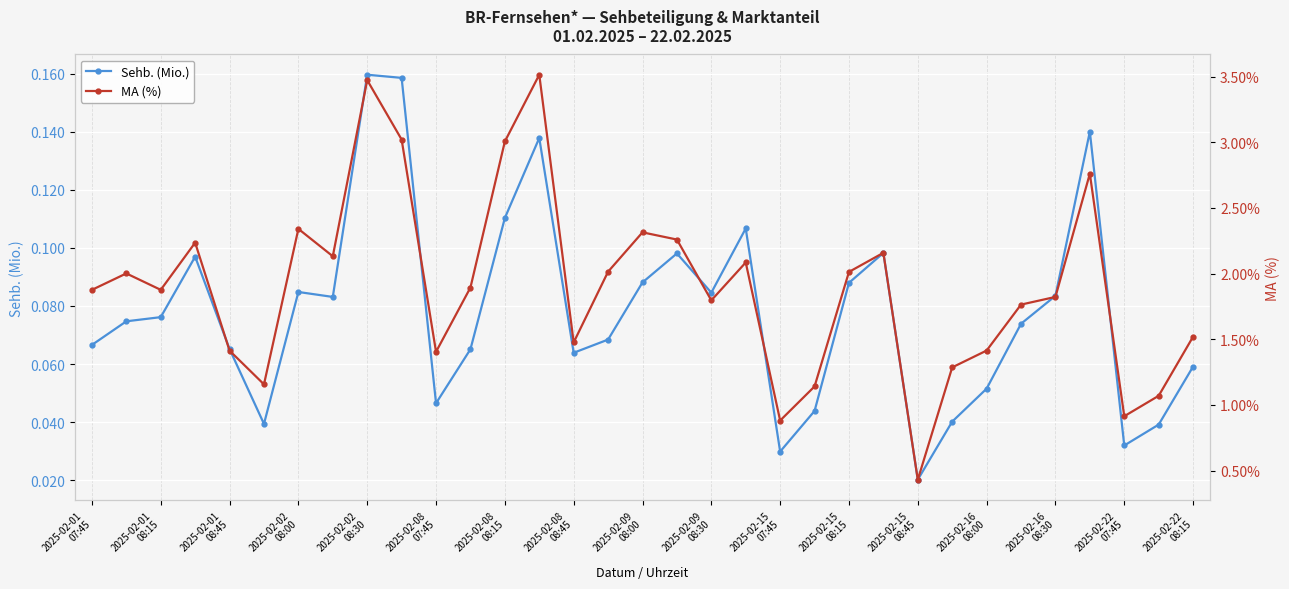

Where is Sehb. (Mio.) nearest to the value 0?

2025-02-15
08:45